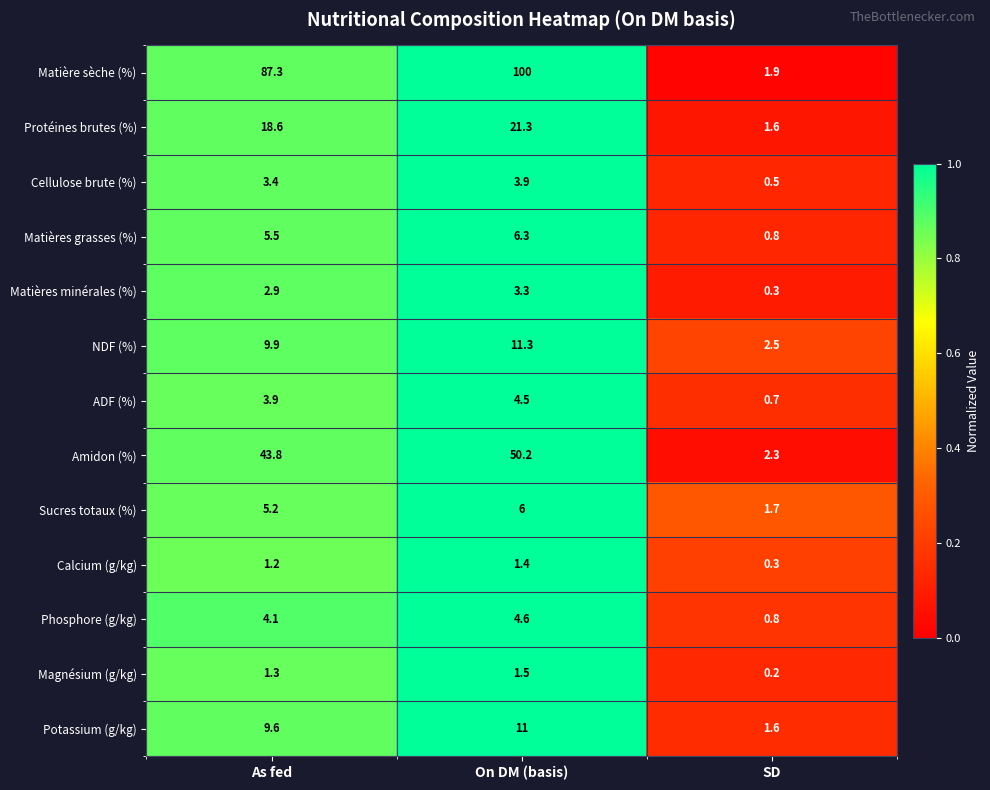

Which series has the widest spread of values?

Matière sèche (%)